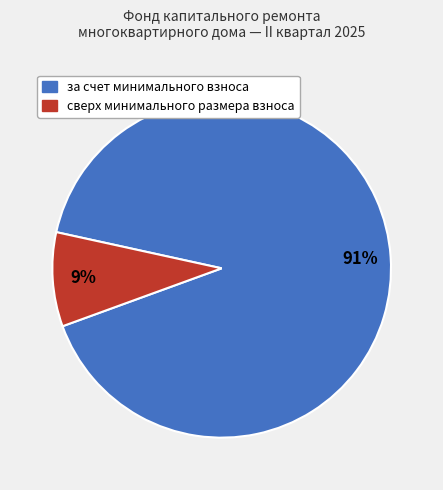

Is it true that сверх минимального размера взноса is 1% of the pie?

False